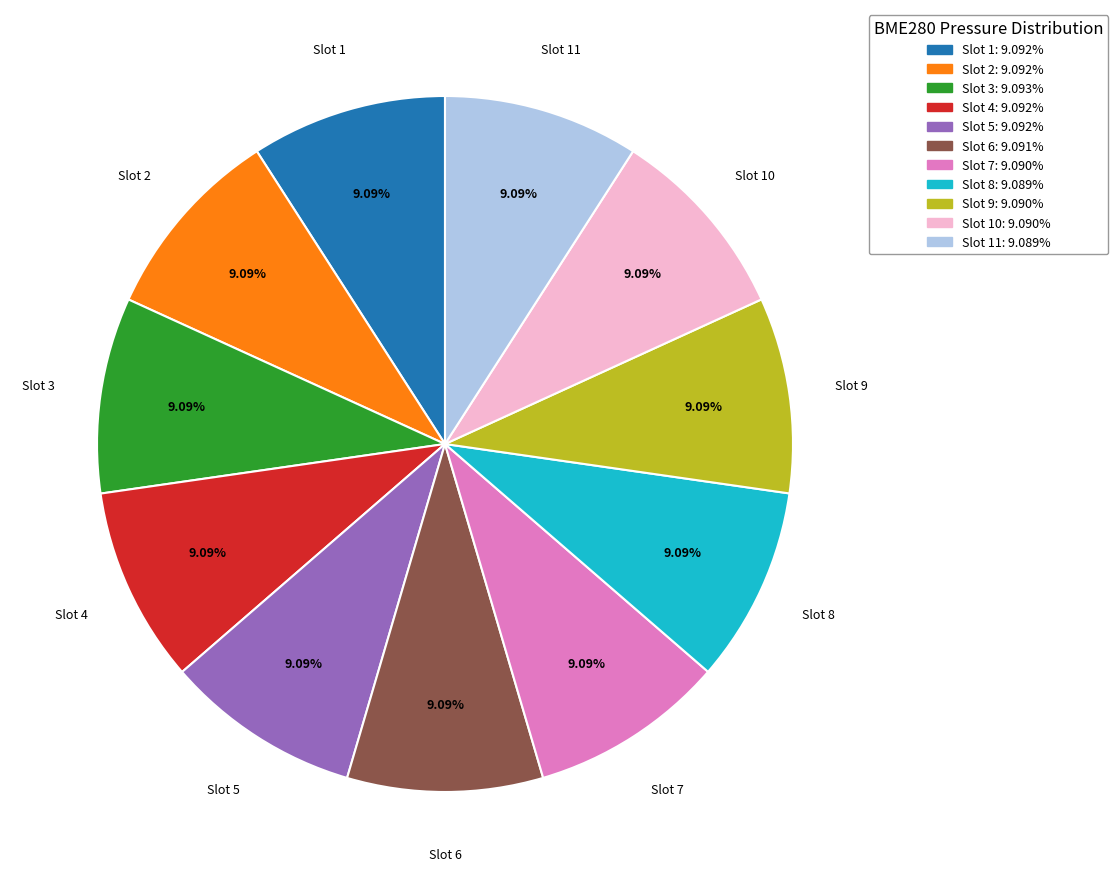

Is there any slice that represents more than half of the pie?

No